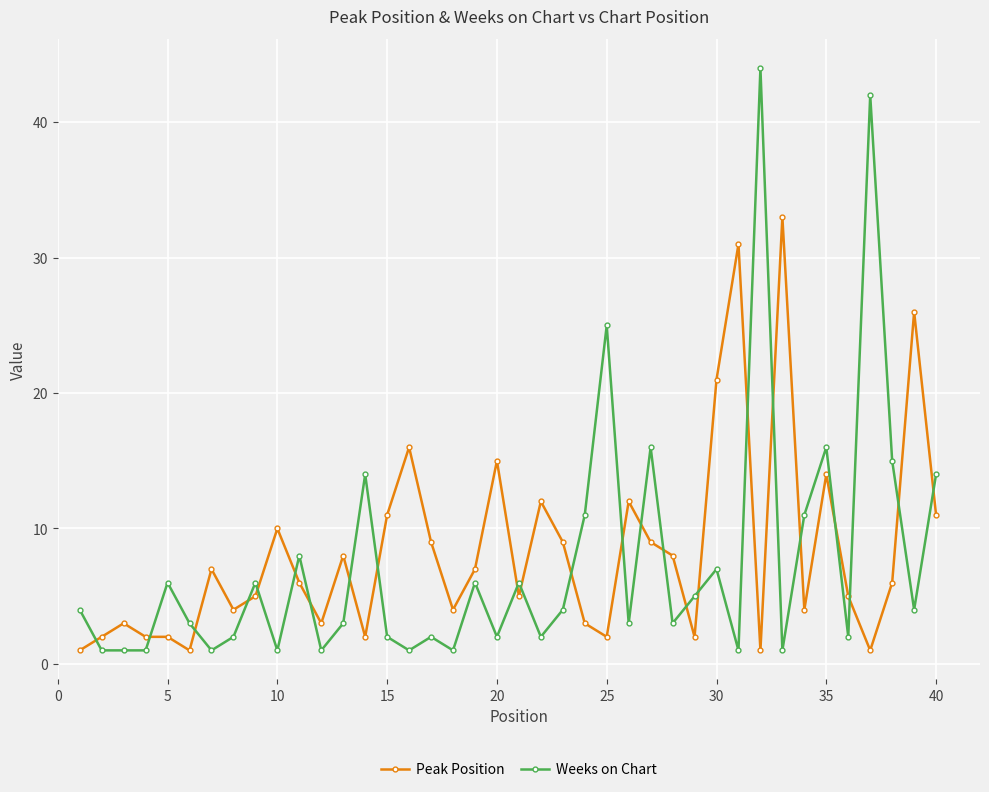

What is the maximum value shown in the chart?

44